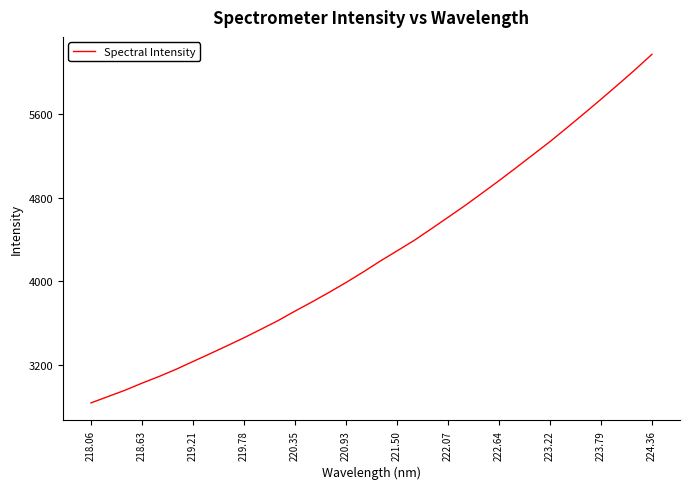

What is the difference between the maximum and minimum values?

3340.6